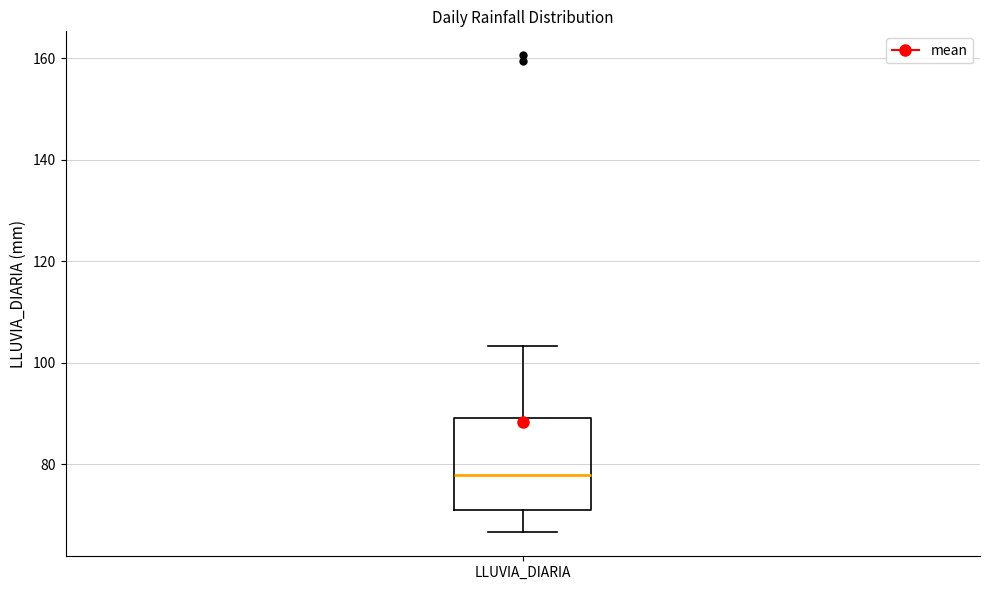

Where does the median line of the box for LLUVIA_DIARIA sit on the y-axis? The values are not printed on the chart, so give them approximately, as read against the axis.

78